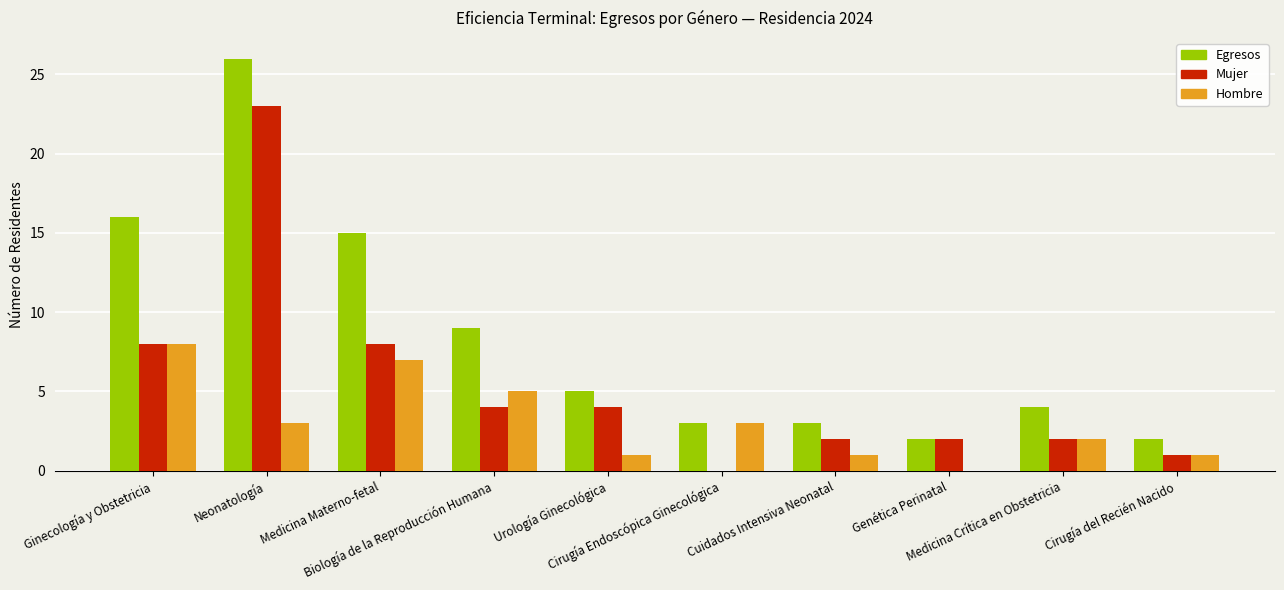

At which category is the sum across all series the highest?

Neonatología